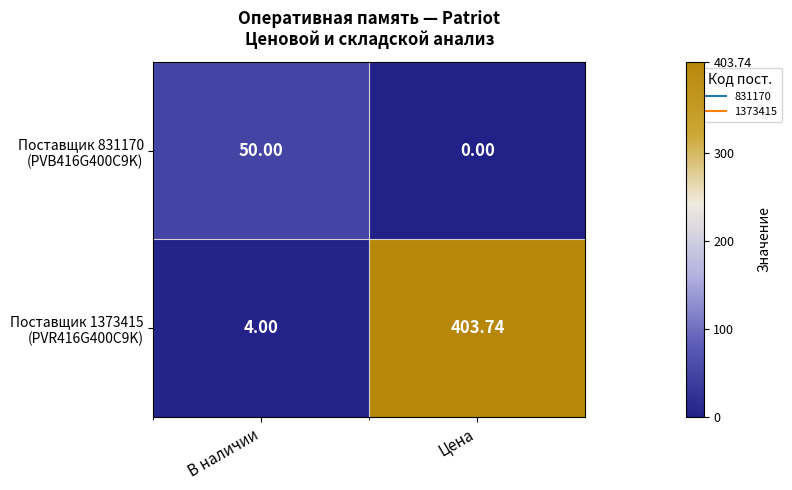

At which category does the chart reach its peak across all series?

Цена